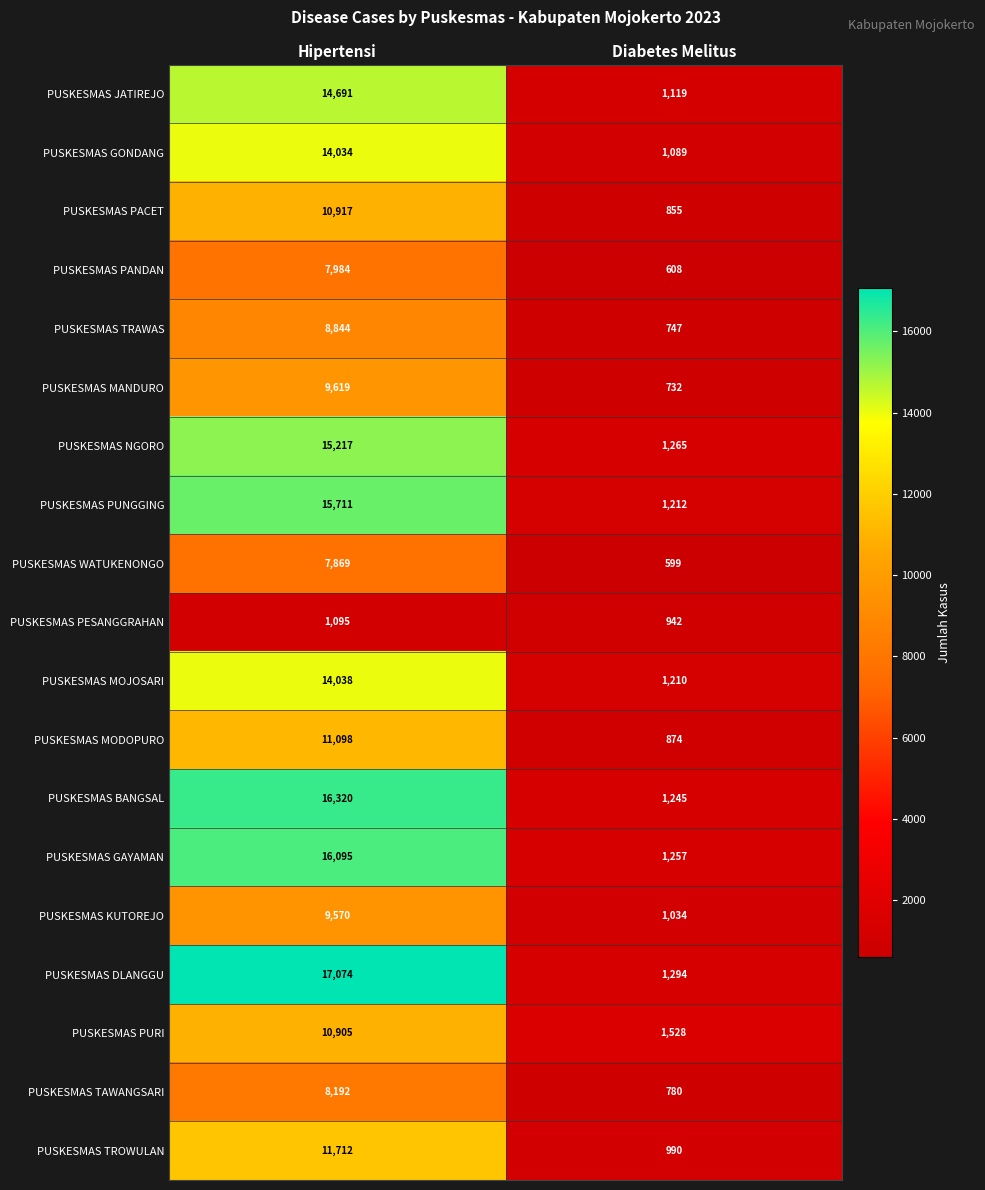

Between Hipertensi and Diabetes Melitus, which series saw the biggest shift?

PUSKESMAS DLANGGU